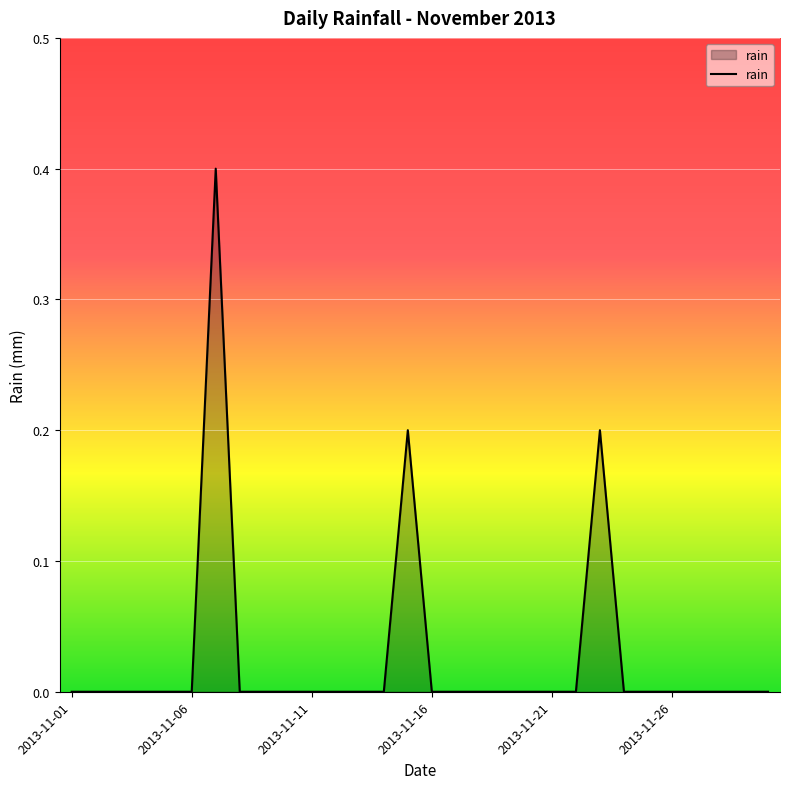

Does the chart display data point markers on the line(s)?

No